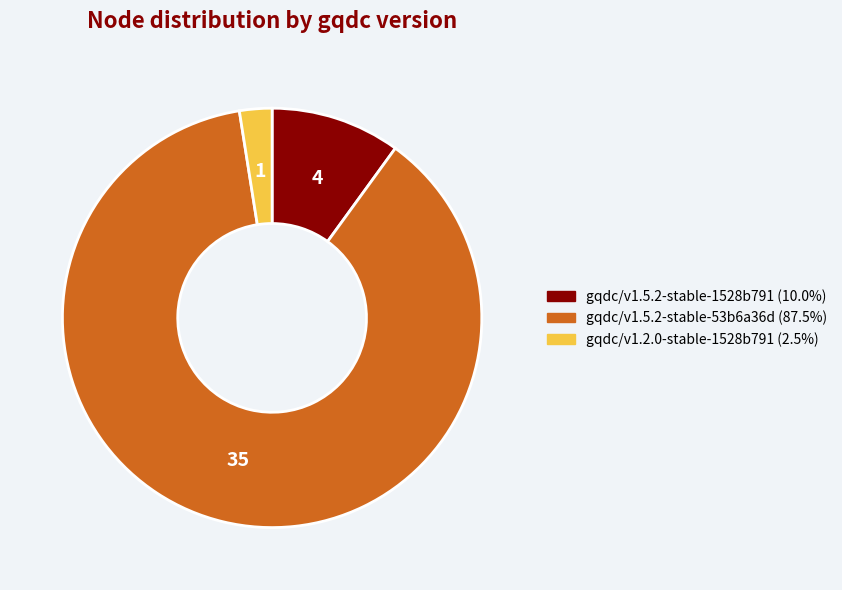

True or false: gqdc/v1.5.2-stable-1528b791 accounts for 10% of the total.

True